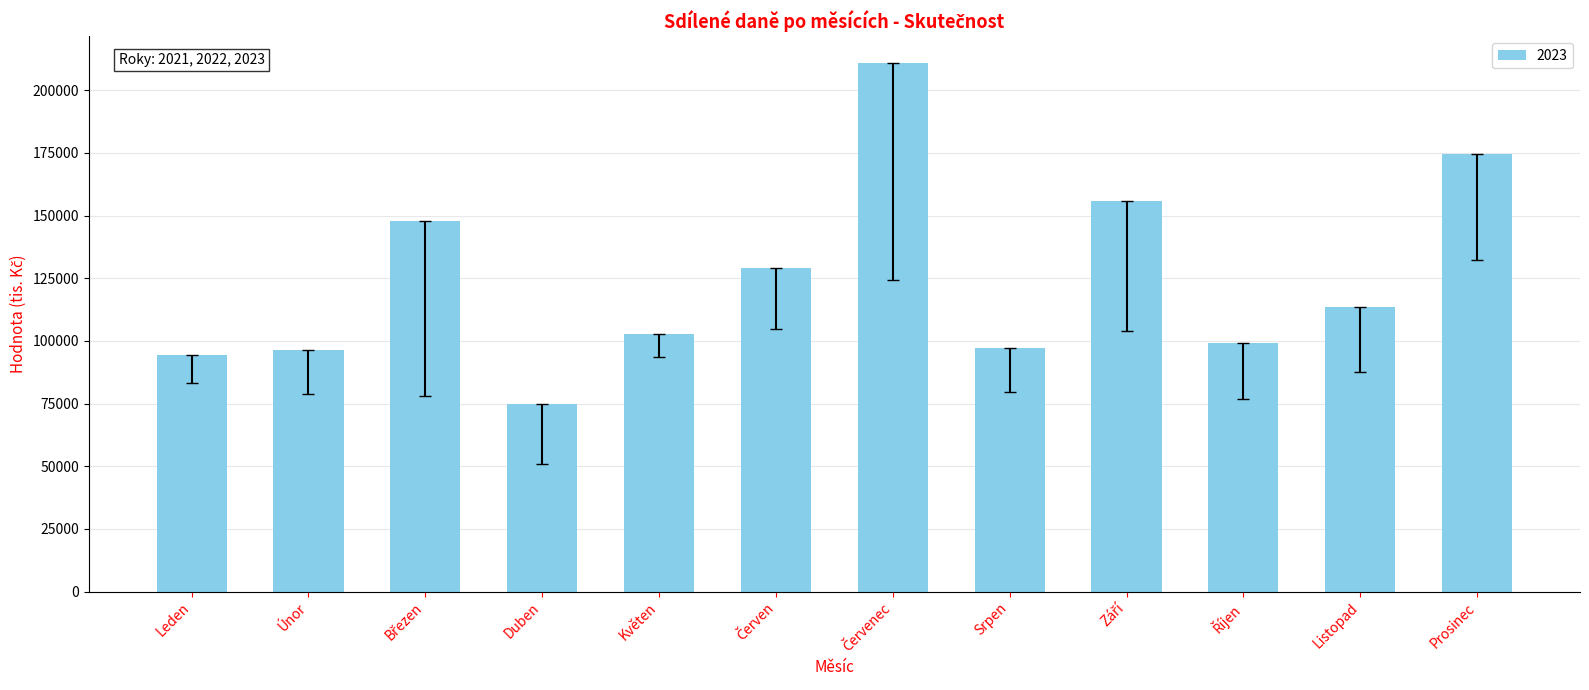

The value at Listopad is 179509.2. True or false?

False